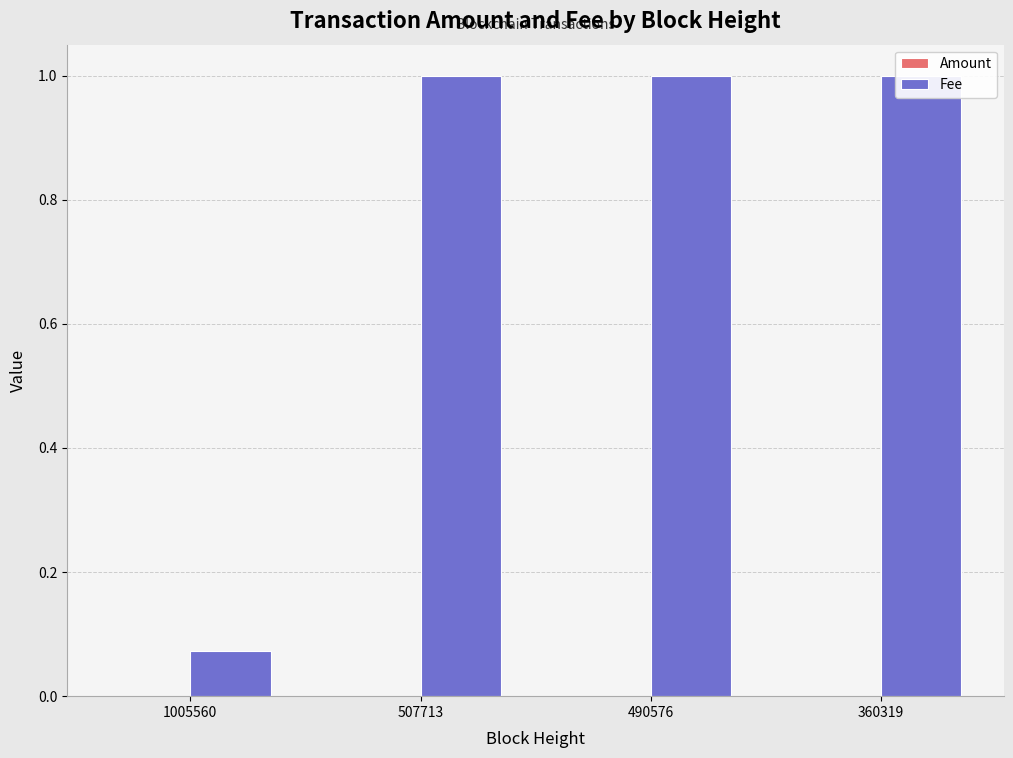

Reading right to left, extract all data points from this chart.

Amount: 360319=0.0	490576=0.0	507713=0.0	1005560=0.0
Fee: 360319=1.0	490576=1.0	507713=1.0	1005560=0.1